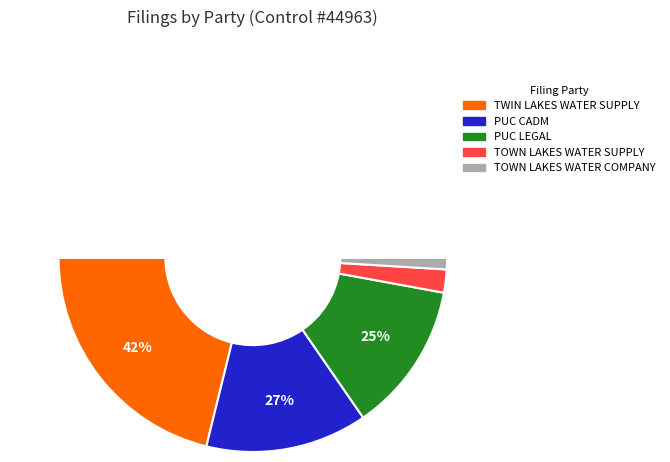

Which slice is the largest?

TWIN LAKES WATER SUPPLY